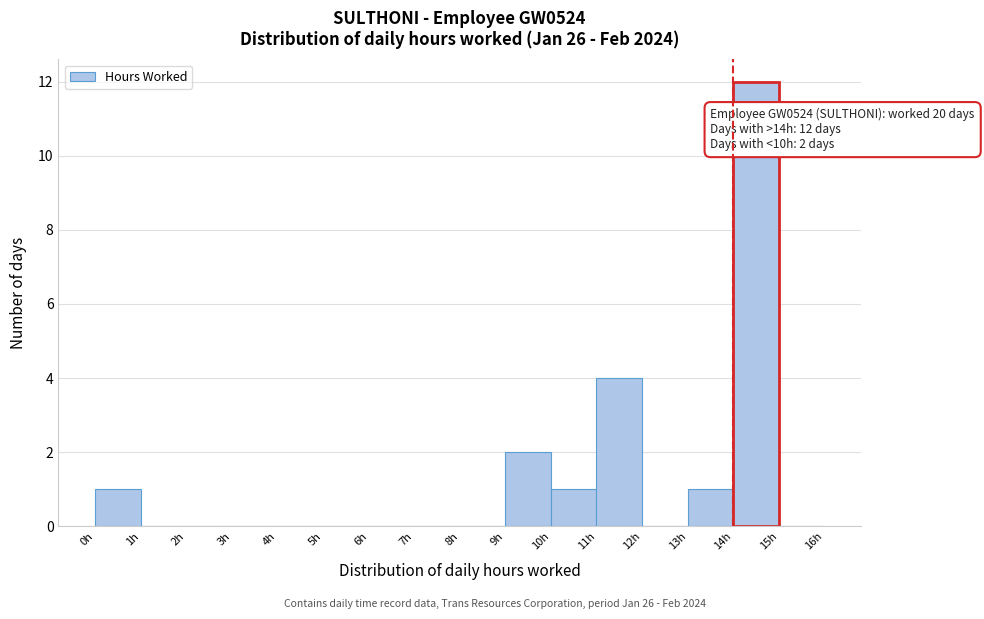

Over which range of the x-axis is the bar tallest?

14 to 15